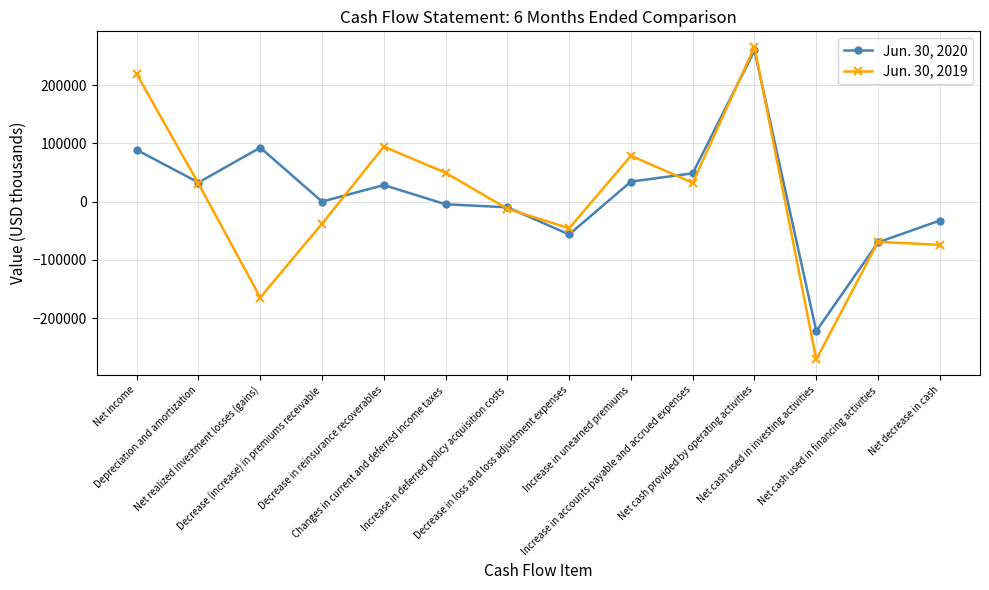

At which category is the sum across all series the highest?

Net cash provided by operating activities